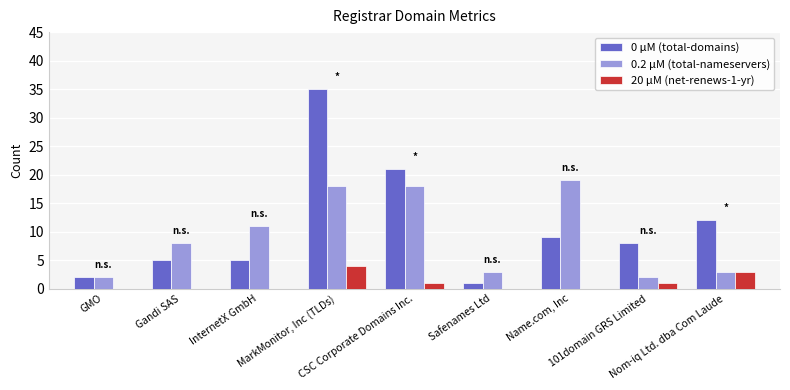

Which series has the largest total across all categories?

0 μM (total-domains)